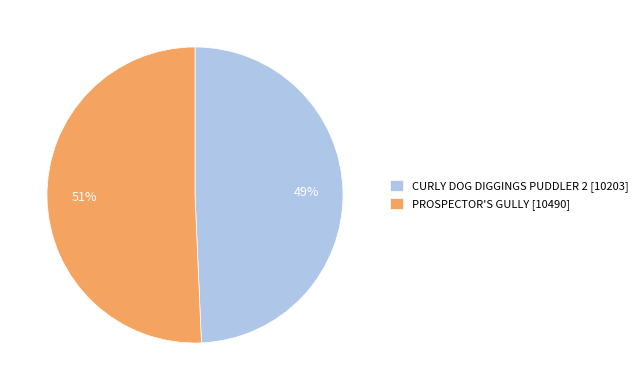

How many slices are in this pie chart?

2